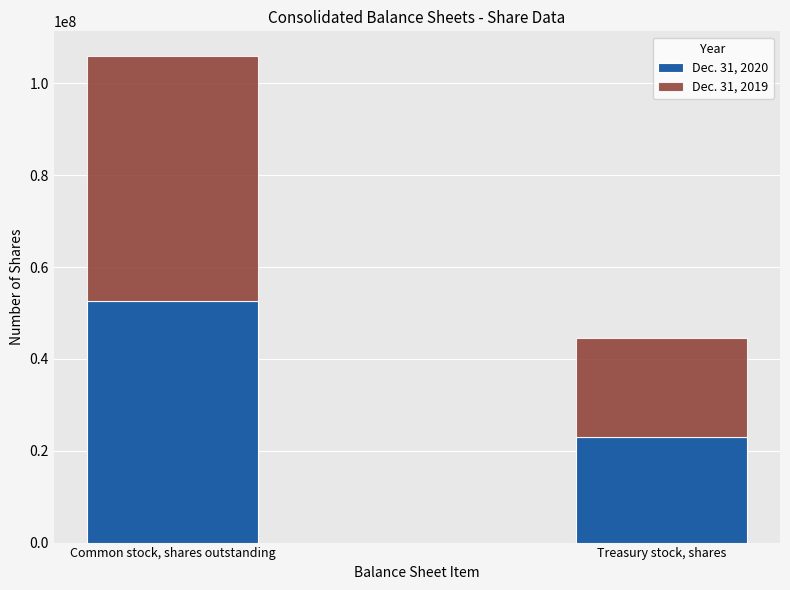

Which category has the lowest value in the Dec. 31, 2020 series?

Treasury stock, shares